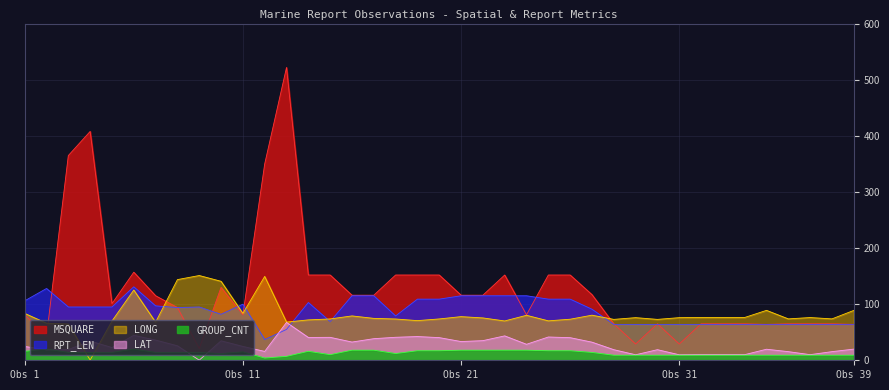

What is the minimum value shown in the chart?

0.2